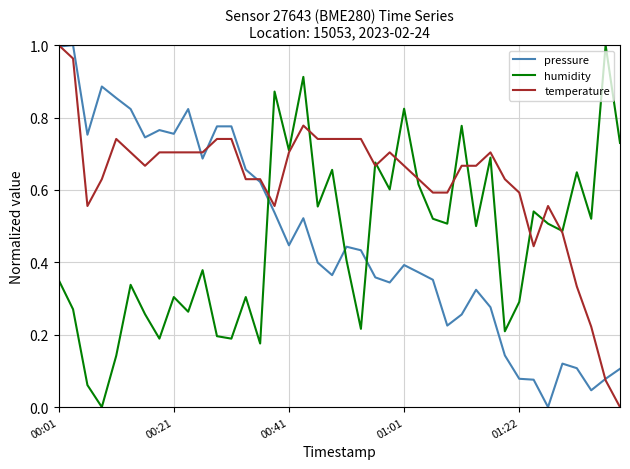

How many times do humidity and pressure cross each other?

3